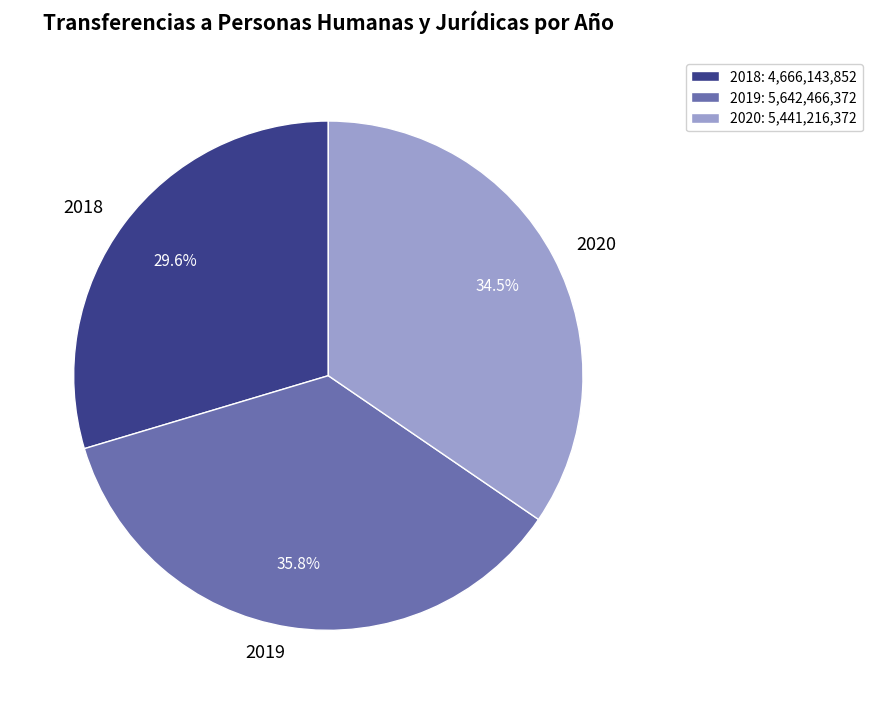

What is the total percentage of 2019 and 2018?

65.5%